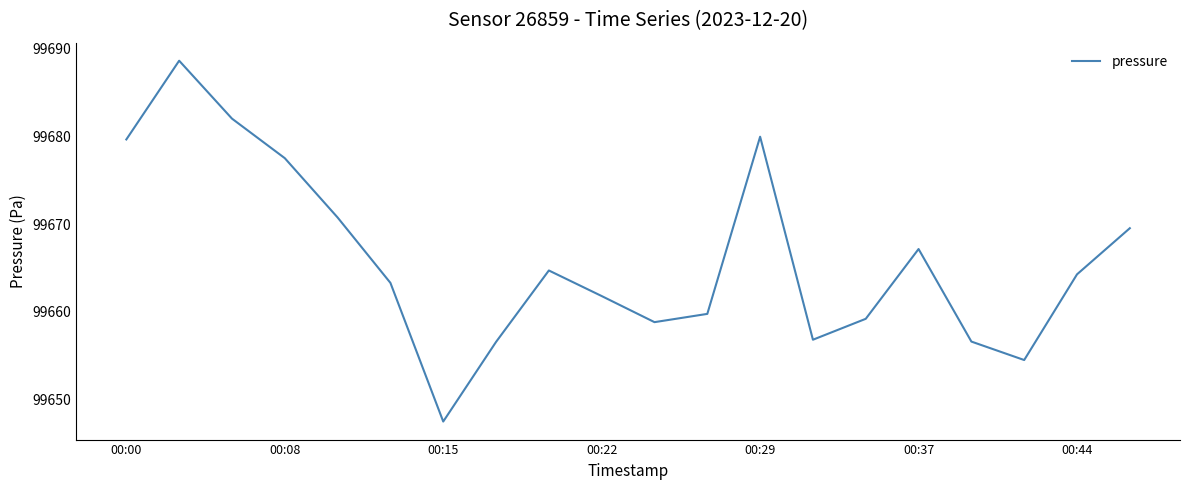

What is the greatest value displayed?

99688.6